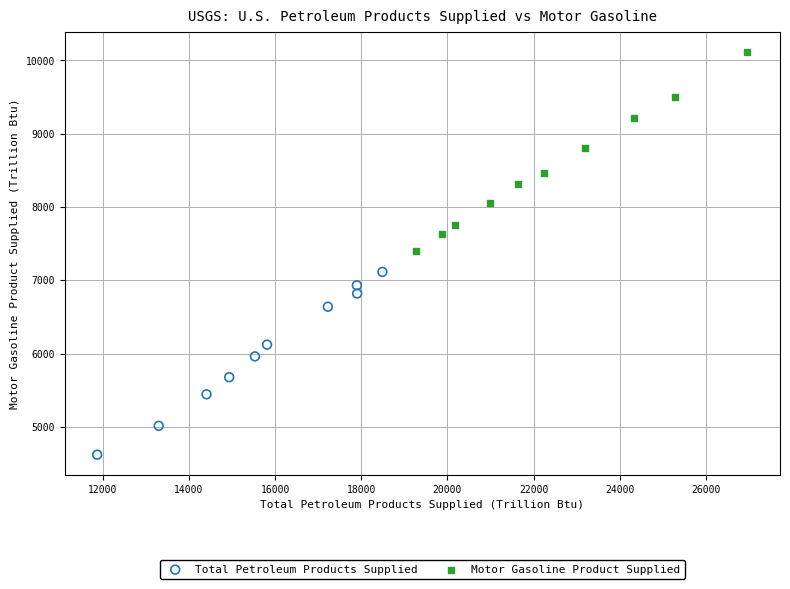

Which series reaches the minimum Y coordinate?

Total Petroleum Products Supplied